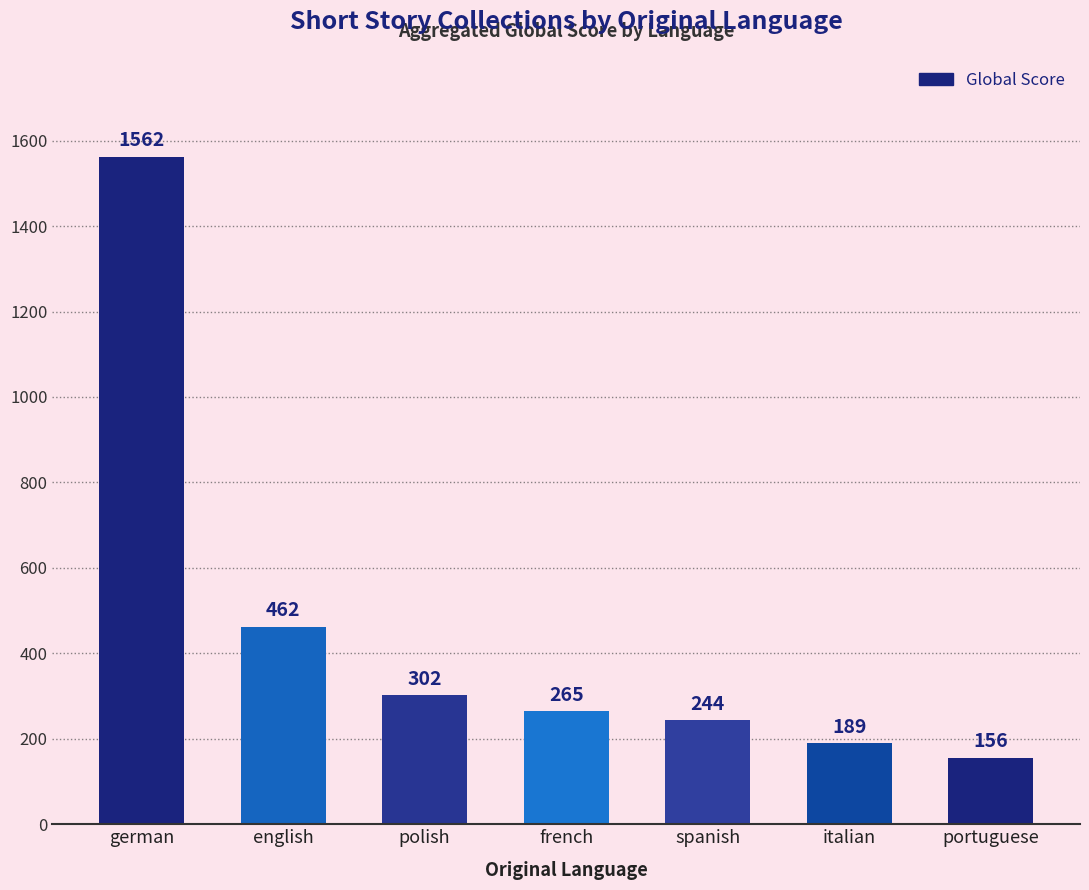

What is the difference between the values at german and french?

1297